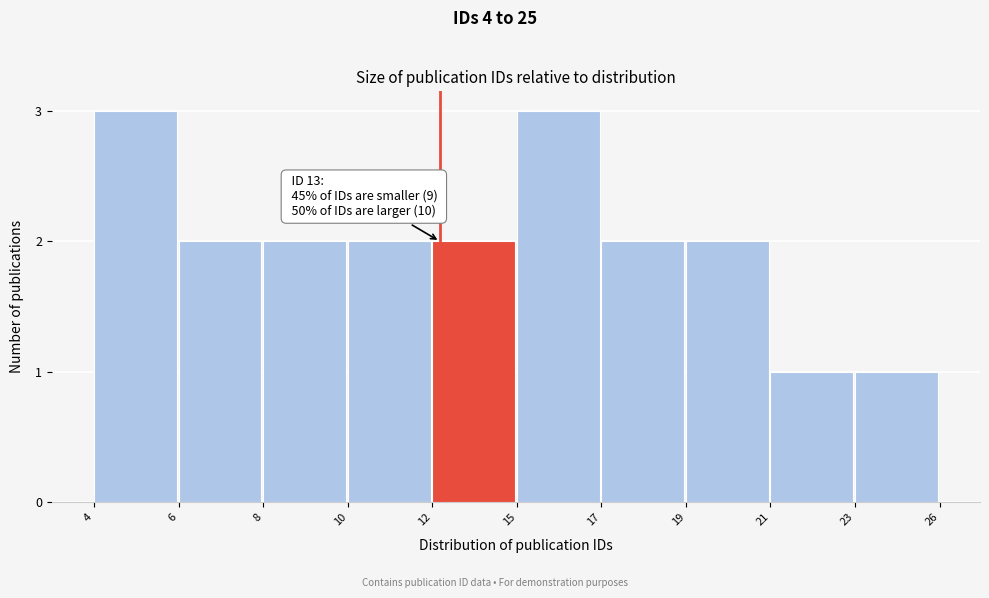

Reading left to right, transcribe all the data shown in this chart.

4=3	6=2	8=2	10=2	12=2	15=3	17=2	19=2	21=1	23=1